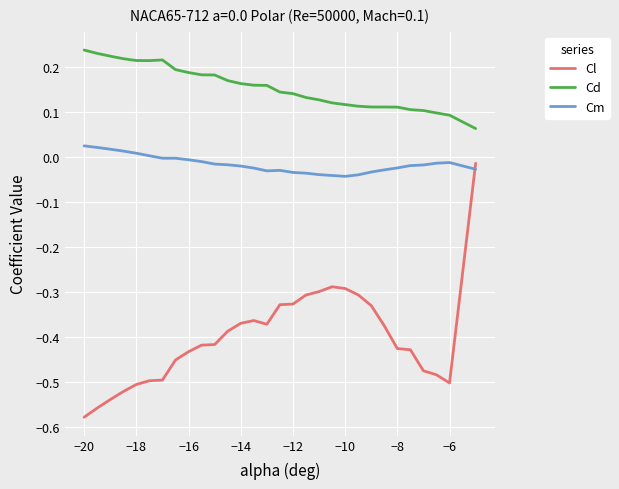

What is the sum of all Cd values?

4.6